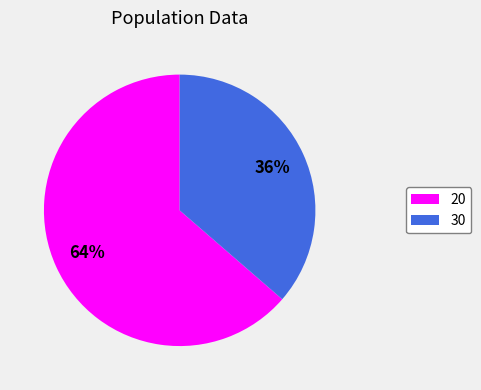

True or false: 30 accounts for 29% of the total.

False